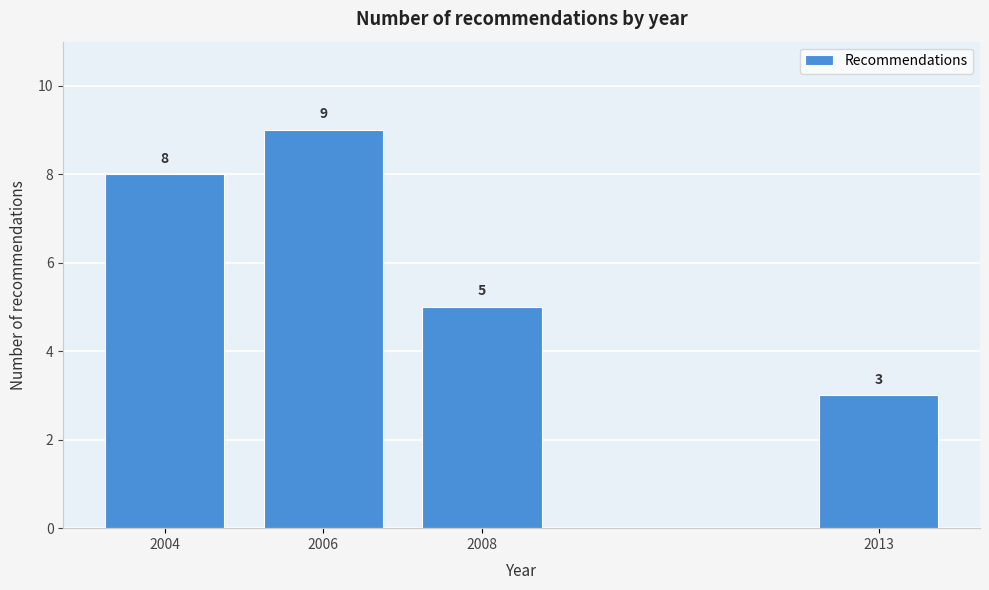

Reading left to right, transcribe all the data shown in this chart.

2004=8	2006=9	2008=5	2013=3